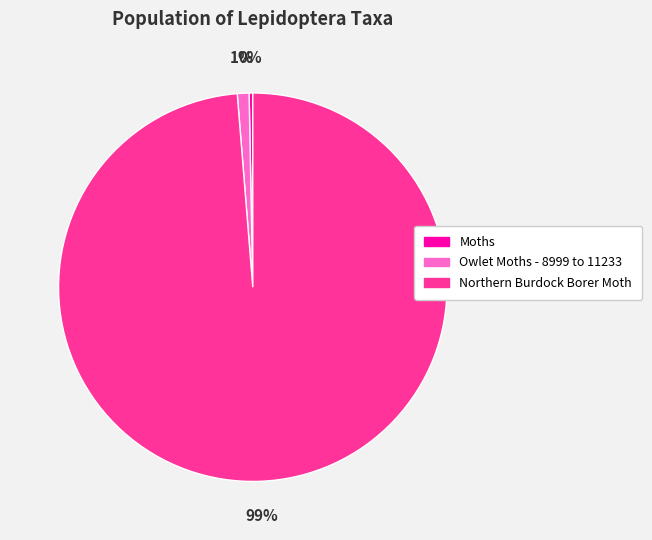

Count the number of slices in the pie.

3